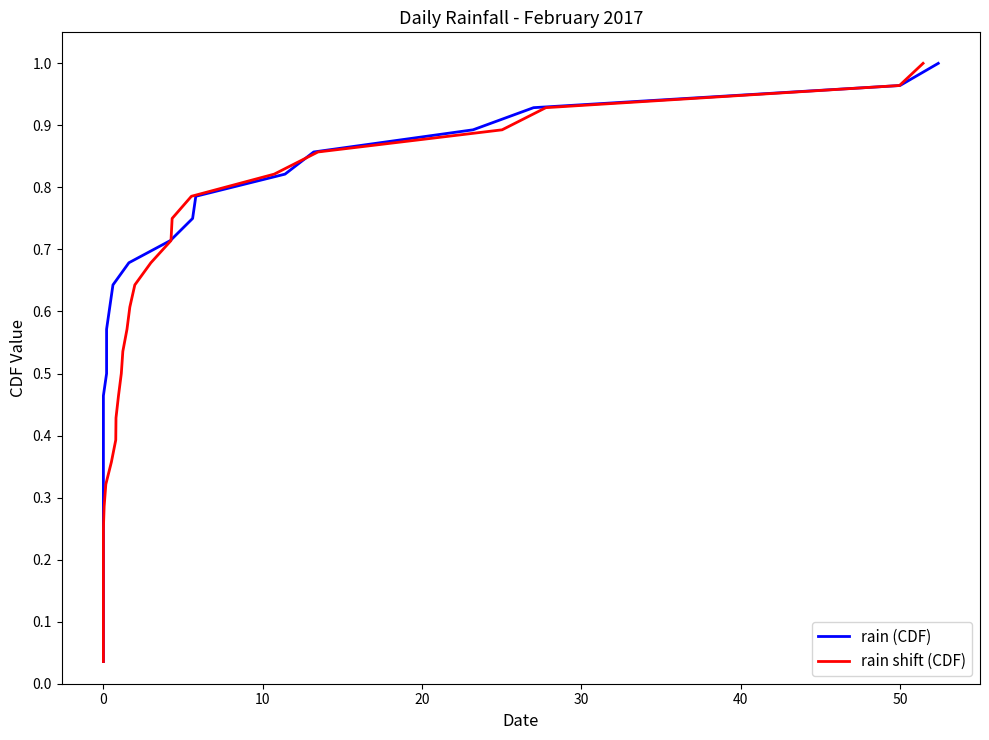

What is the average value of the rain (CDF) series?

0.5